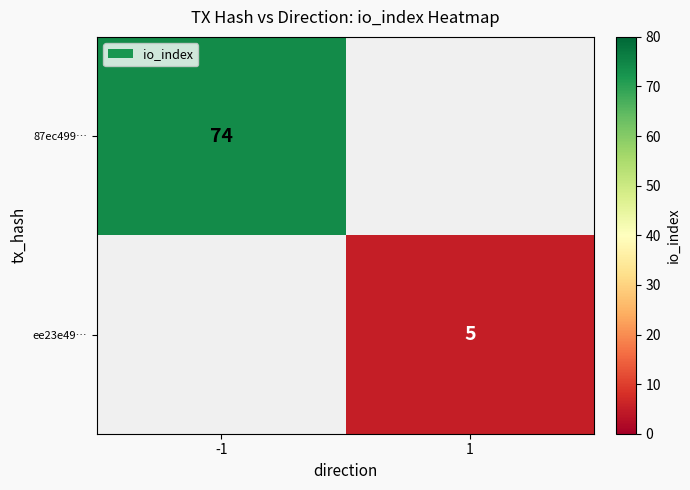

Is it true that 87ec499… equals 74 at -1?

True